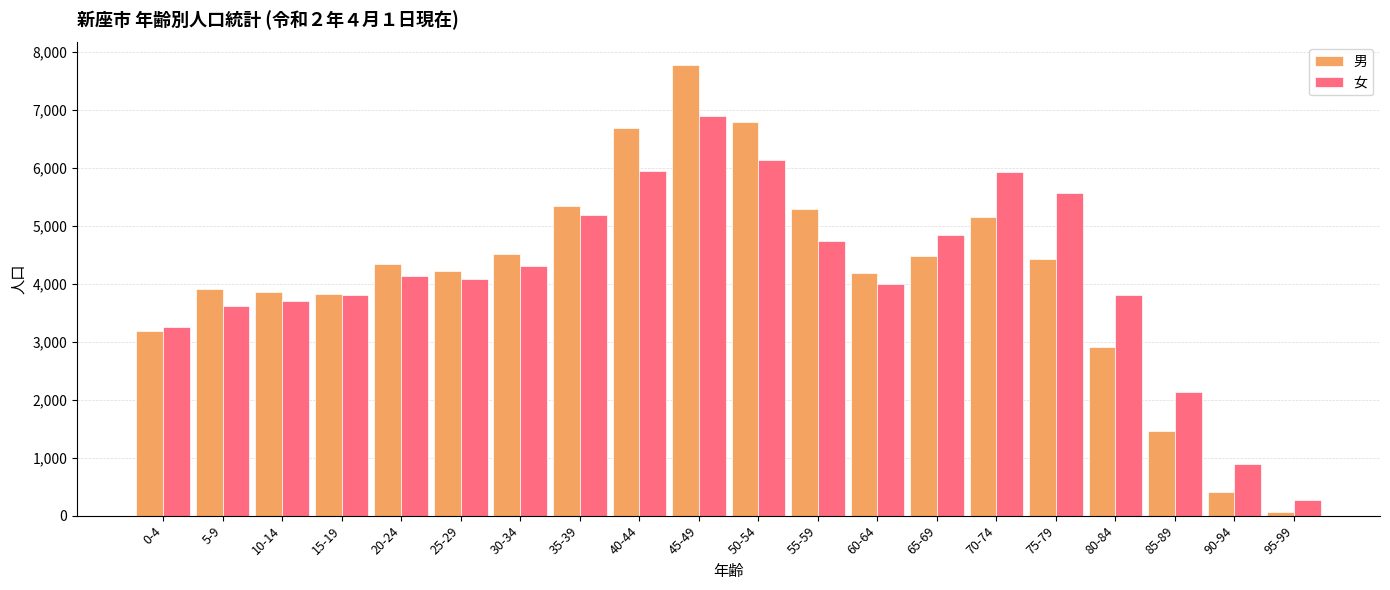

Which series changed the most between 40-44 and 80-84?

男